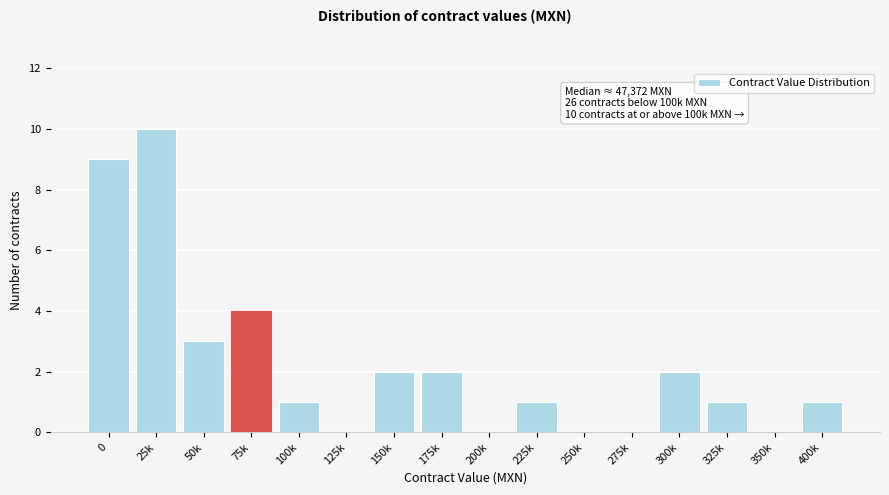

Reading right to left, transcribe all the data shown in this chart.

400k=1	350k=0	325k=1	300k=2	275k=0	250k=0	225k=1	200k=0	175k=2	150k=2	125k=0	100k=1	75k=4	50k=3	25k=10	0=9